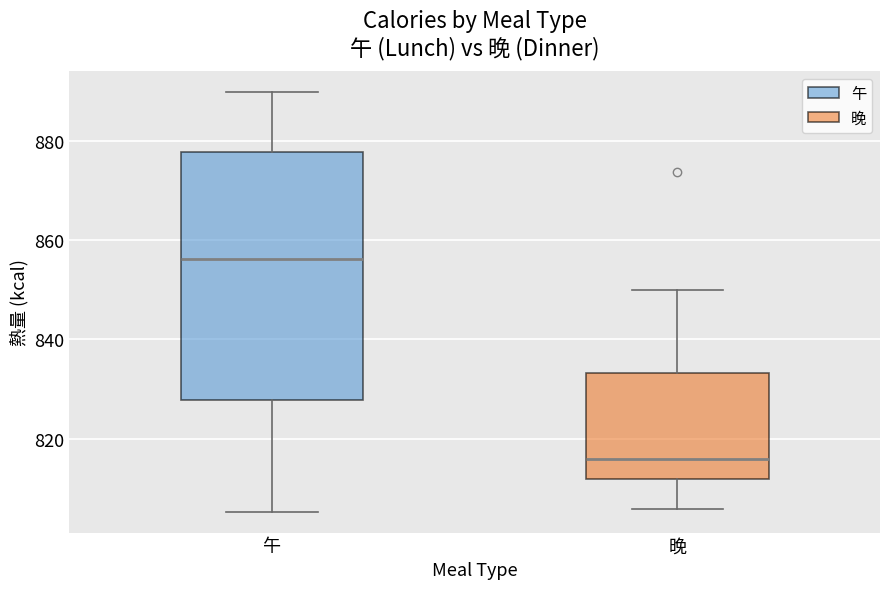

Reading left to right, read every box against the y-axis: the position of its median line, the range the box covers, and the ends of its whiskers. The values are not printed on the chart, so give them approximately, as read against the axis.

午: median 856, box 828 to 878, whiskers 806 to 890
晚: median 816, box 812 to 834, whiskers 806 to 850